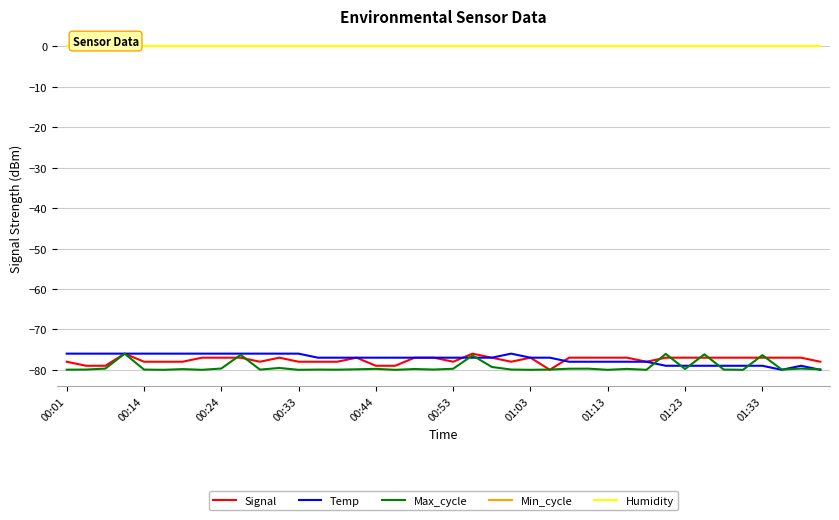

The value of Max_cycle at 25 is -79.9. True or false?

True